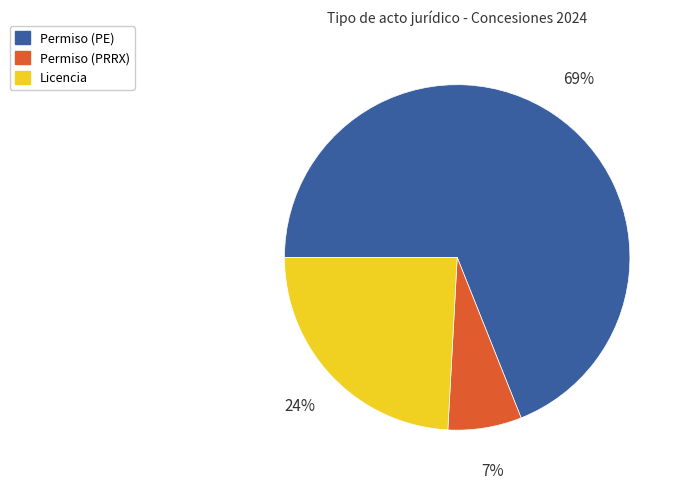

Which category accounts for the majority?

Permiso (PE)